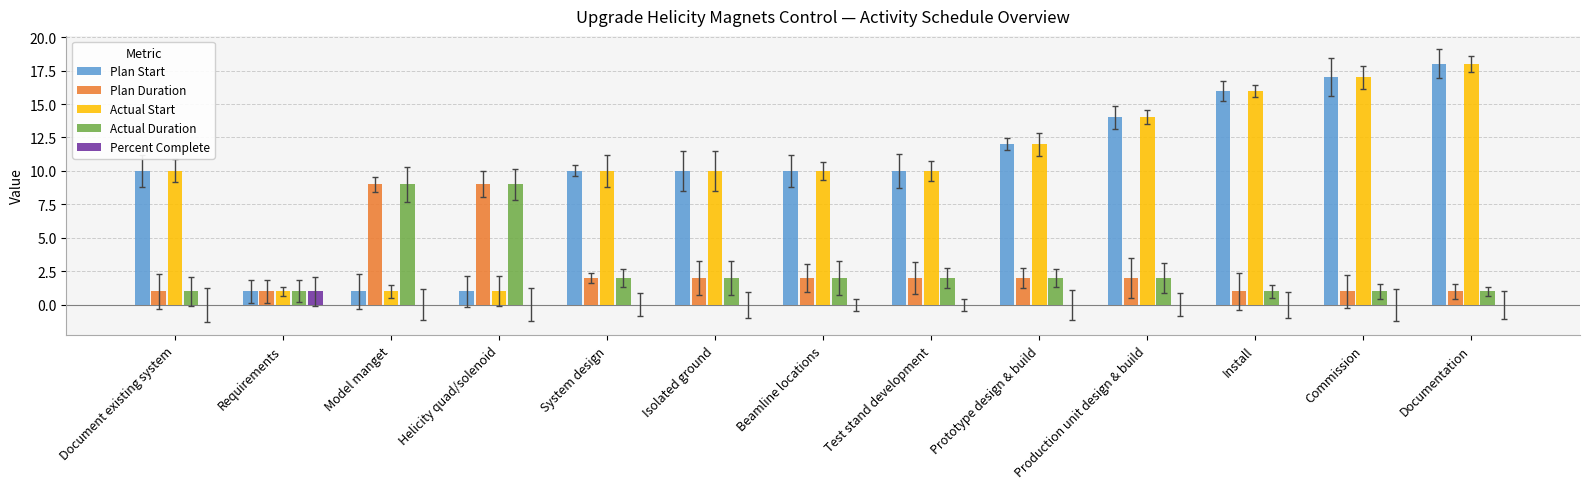

What is the sum of the Actual Duration values at Model manget and Commission?

10